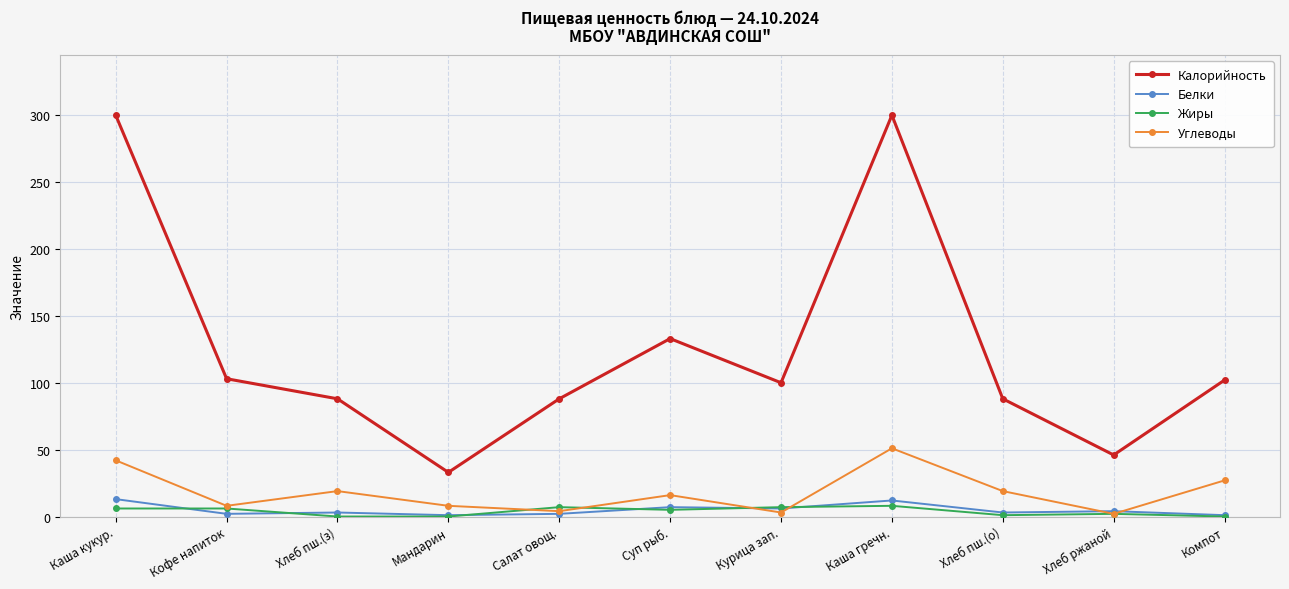

What is the maximum value for Углеводы?

51